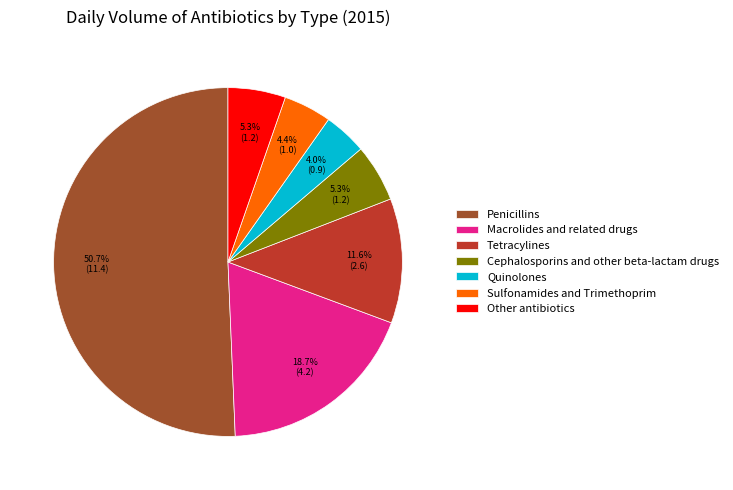

To the nearest percent, what portion does Sulfonamides and Trimethoprim represent?

4%